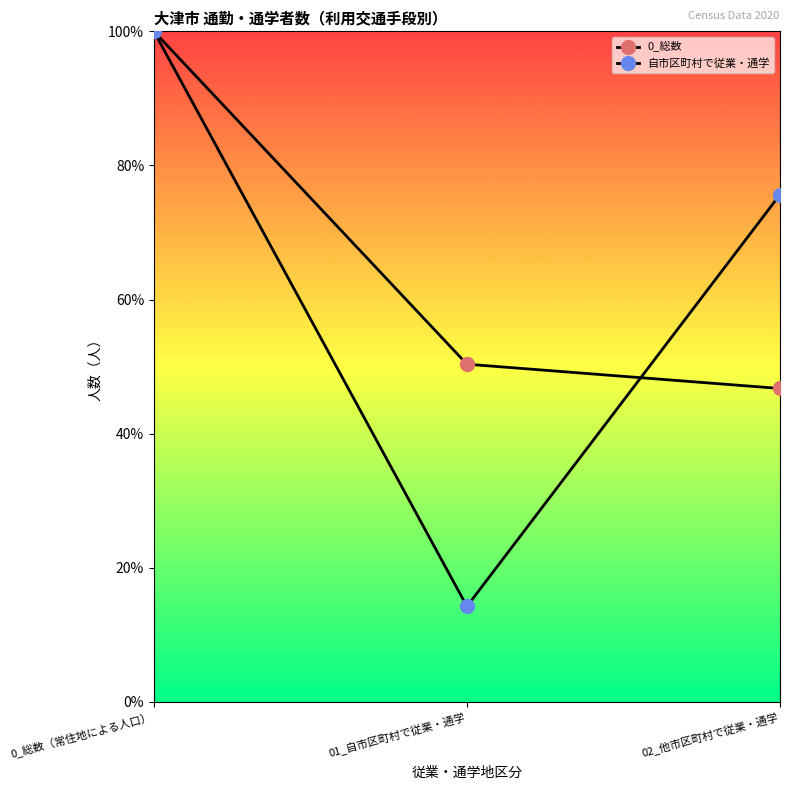

Which series has the largest range (max minus min)?

自市区町村で従業・通学